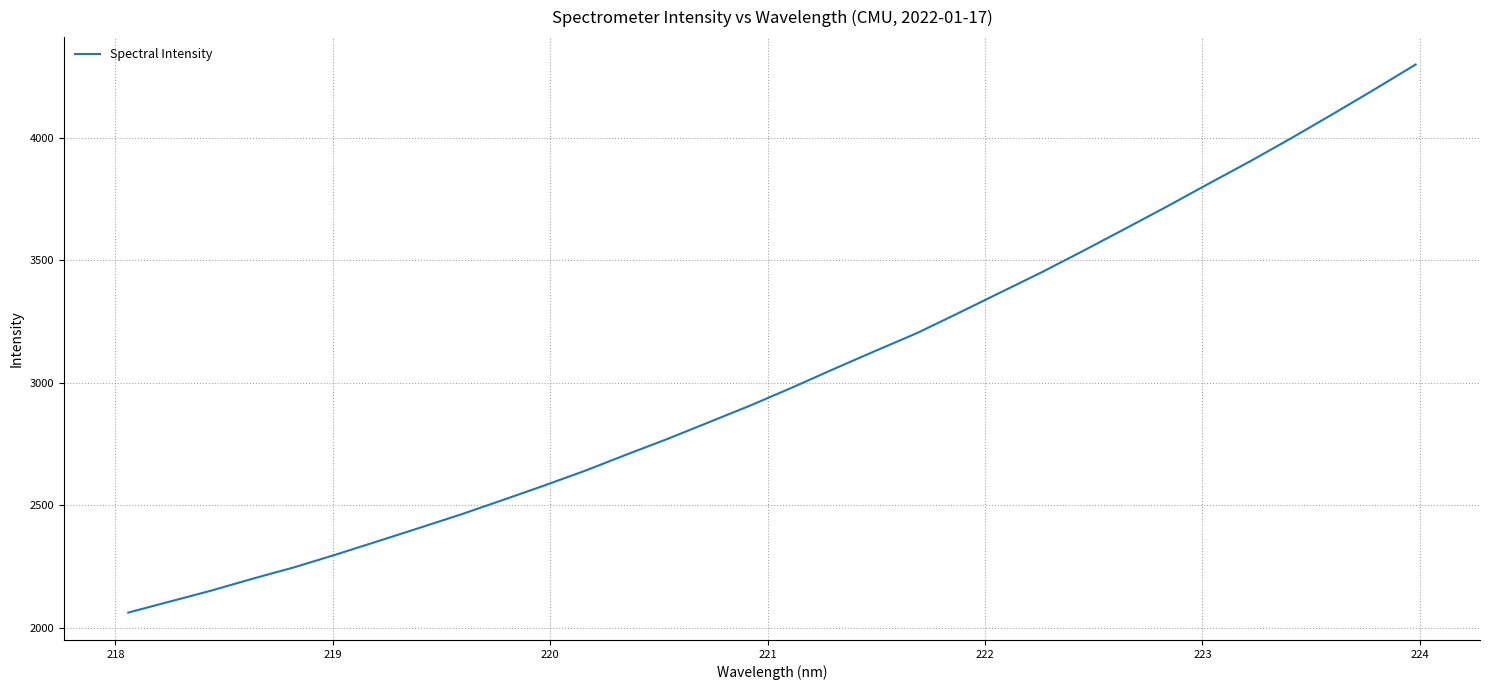

What is the greatest value displayed?

4299.2